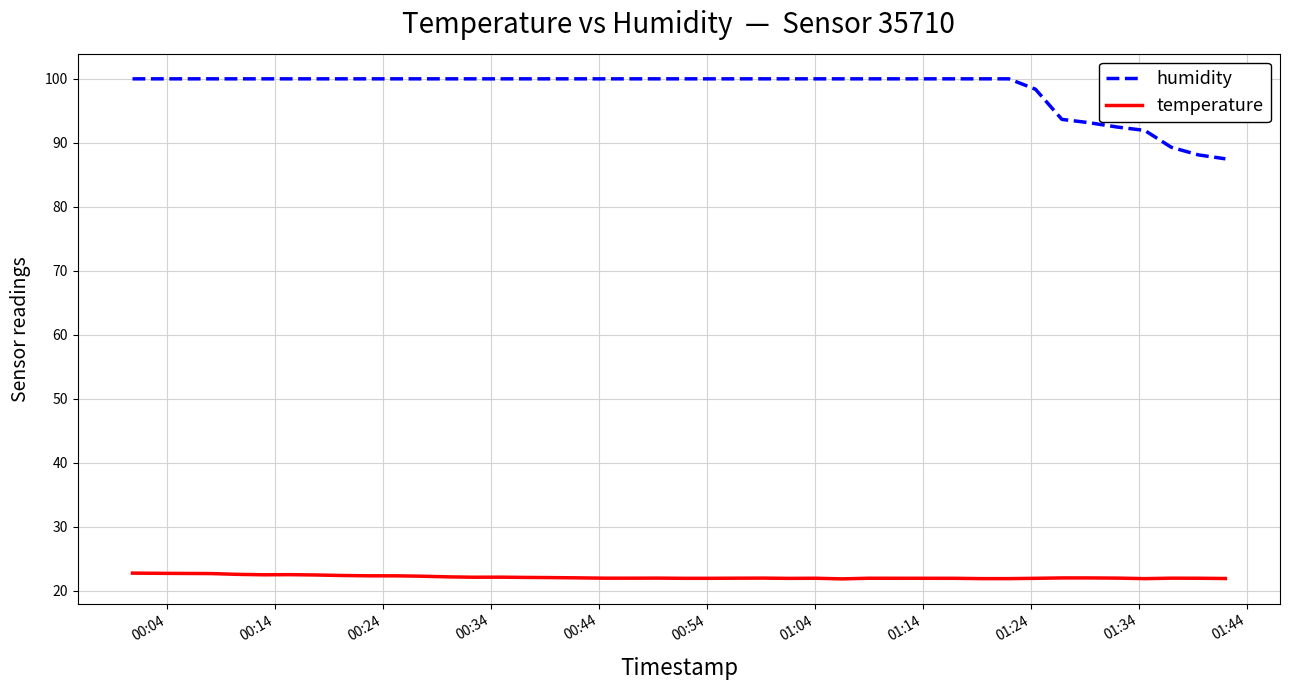

True or false: temperature and humidity intersect in this chart.

False